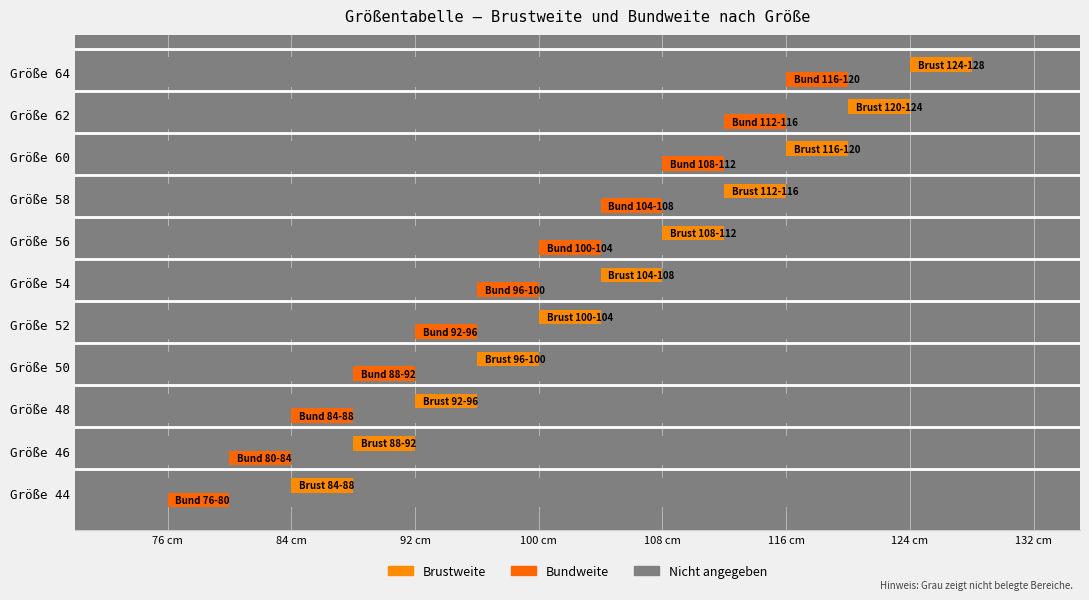

Where does the data first go above 54?

56